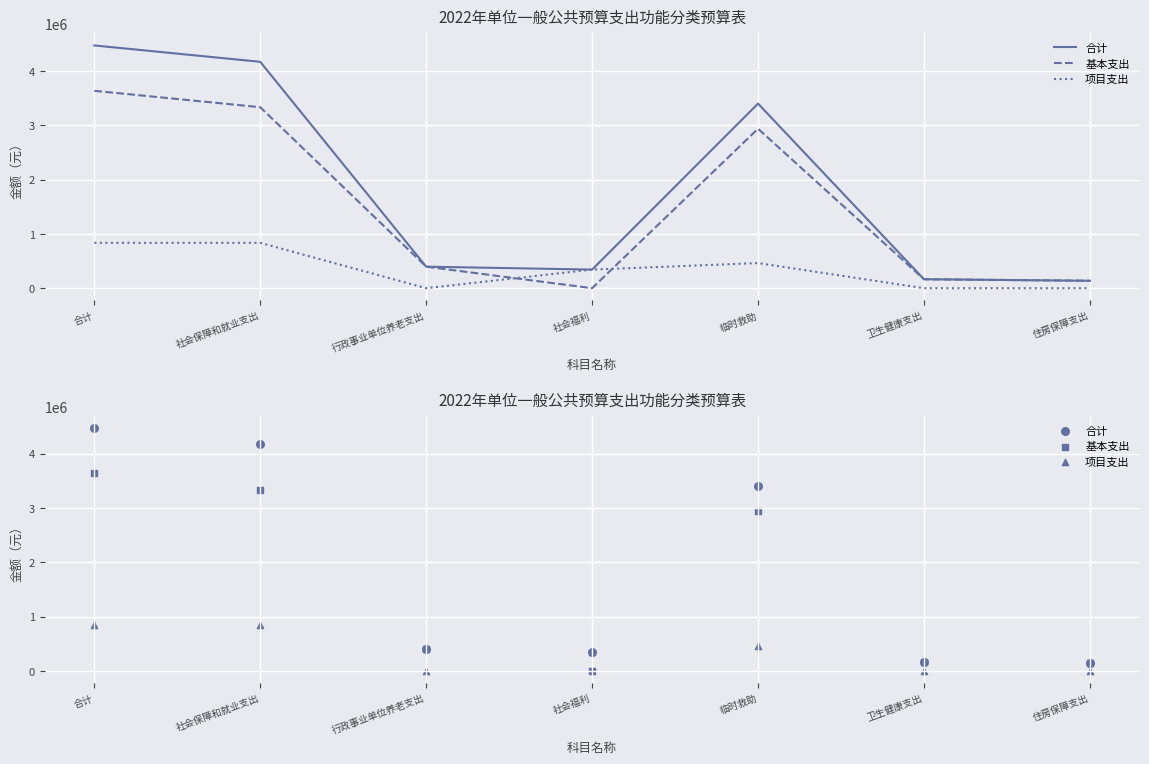

Which series contains the highest Y value?

合计